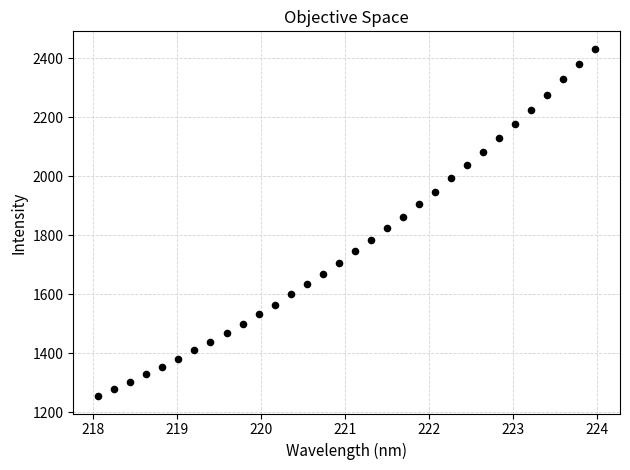

What is the range of X values (max minus min)?

5.9